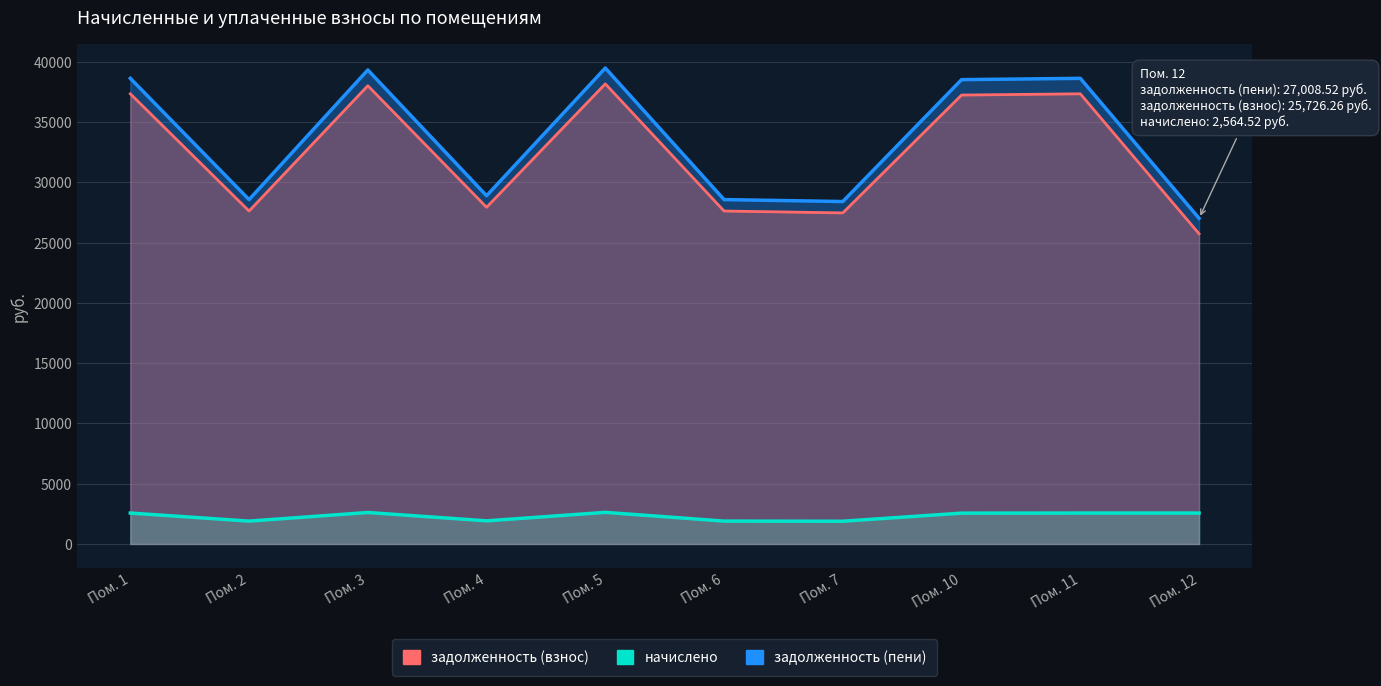

True or false: задолженность (взнос) has a value of 37229.8 at Пом. 10.

True